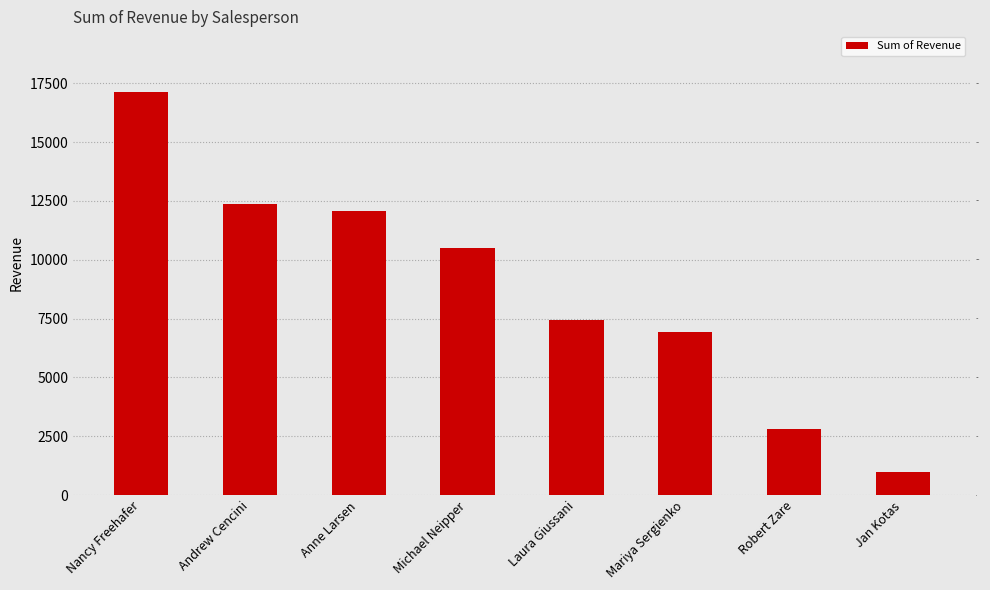

Reading right to left, extract all data points from this chart.

979.2	2814.7	6942.9	7421.1	10514.5	12065.3	12368.9	17137.6